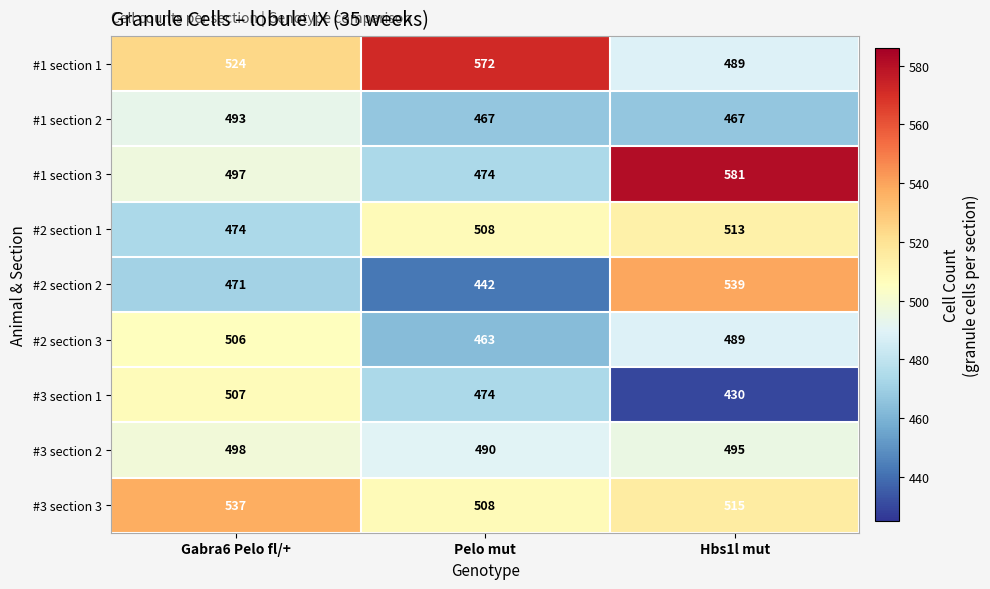

How many data points in #3 section 3 are less than 515?

1